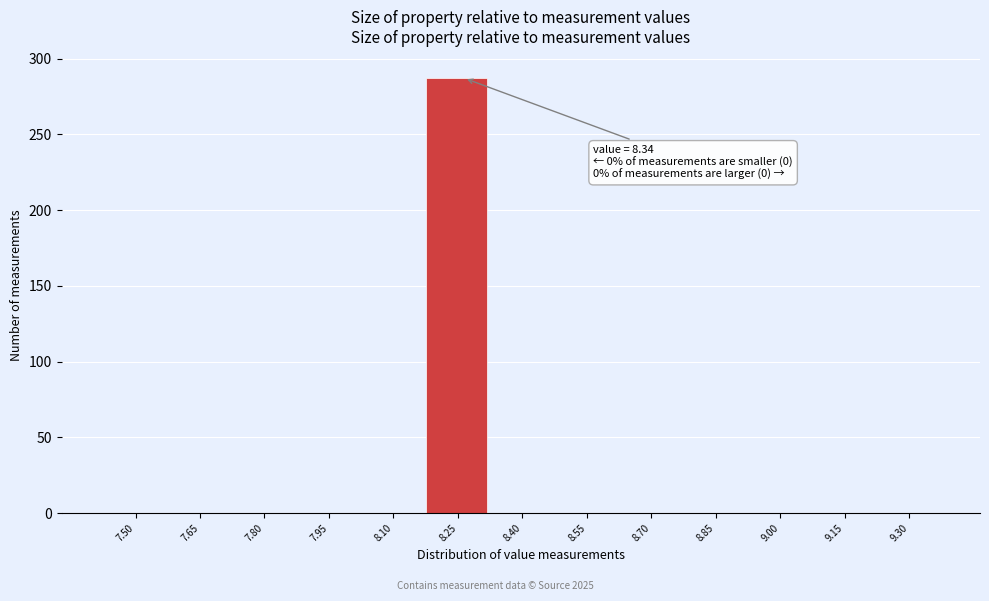

Reading right to left, transcribe all the data shown in this chart.

9.30=0	9.15=0	9.00=0	8.85=0	8.70=0	8.55=0	8.40=0	8.25=287	8.10=0	7.95=0	7.80=0	7.65=0	7.50=0